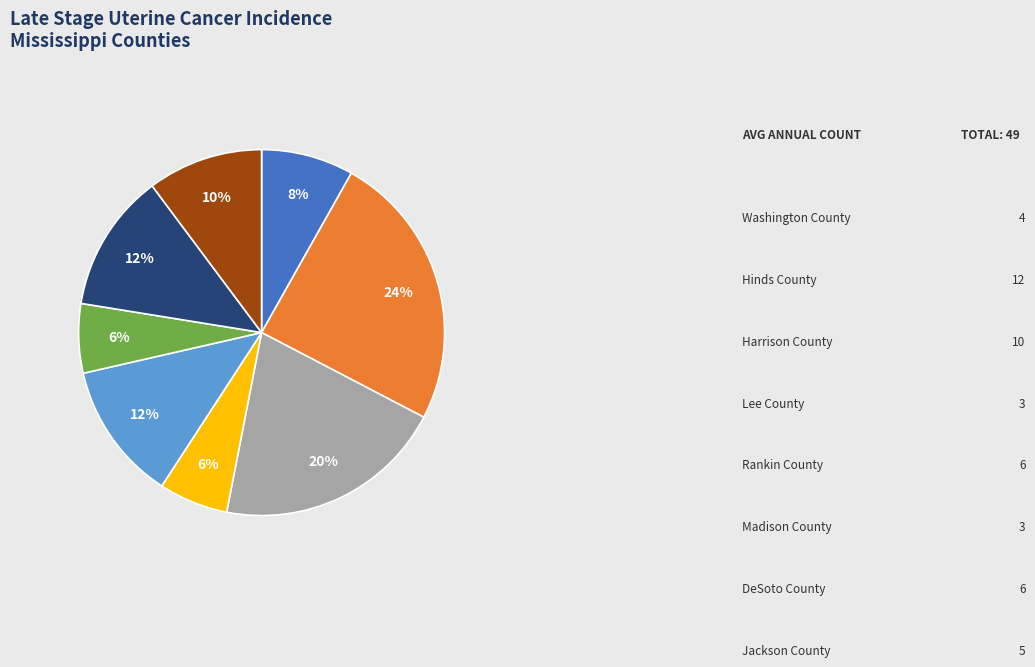

Is there a majority slice in this chart?

No